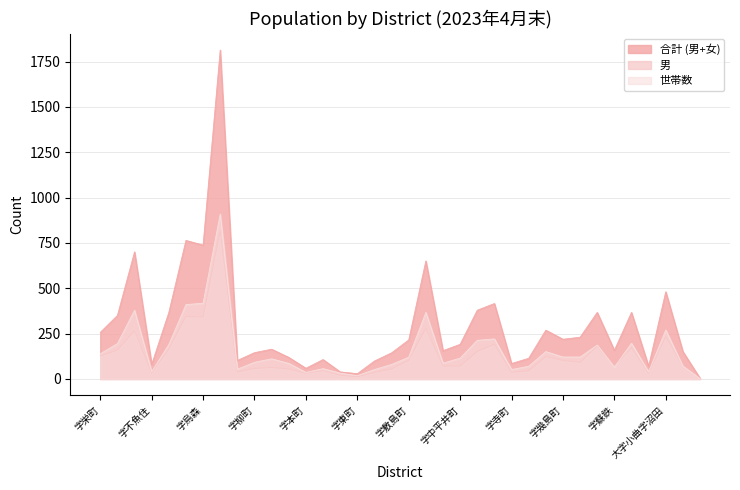

What is the smallest value displayed?

2